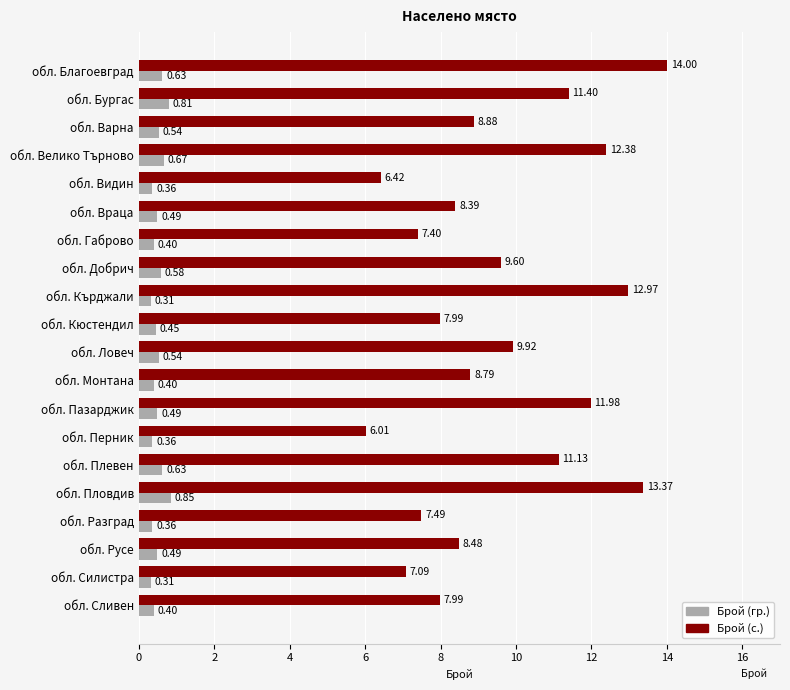

At how many categories does at least one series exceed 4?

20